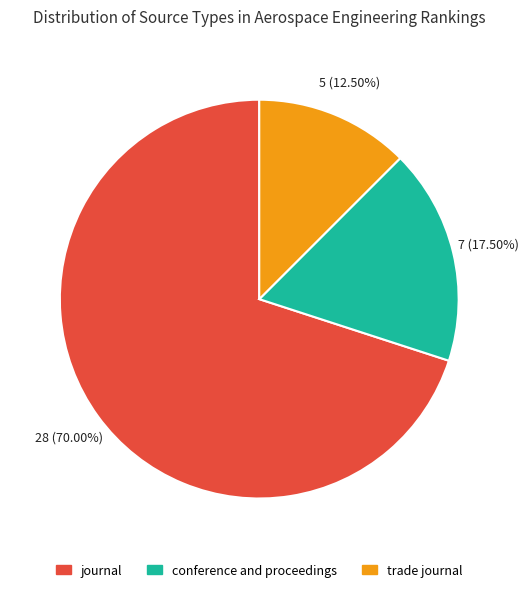

Is there a majority slice in this chart?

Yes